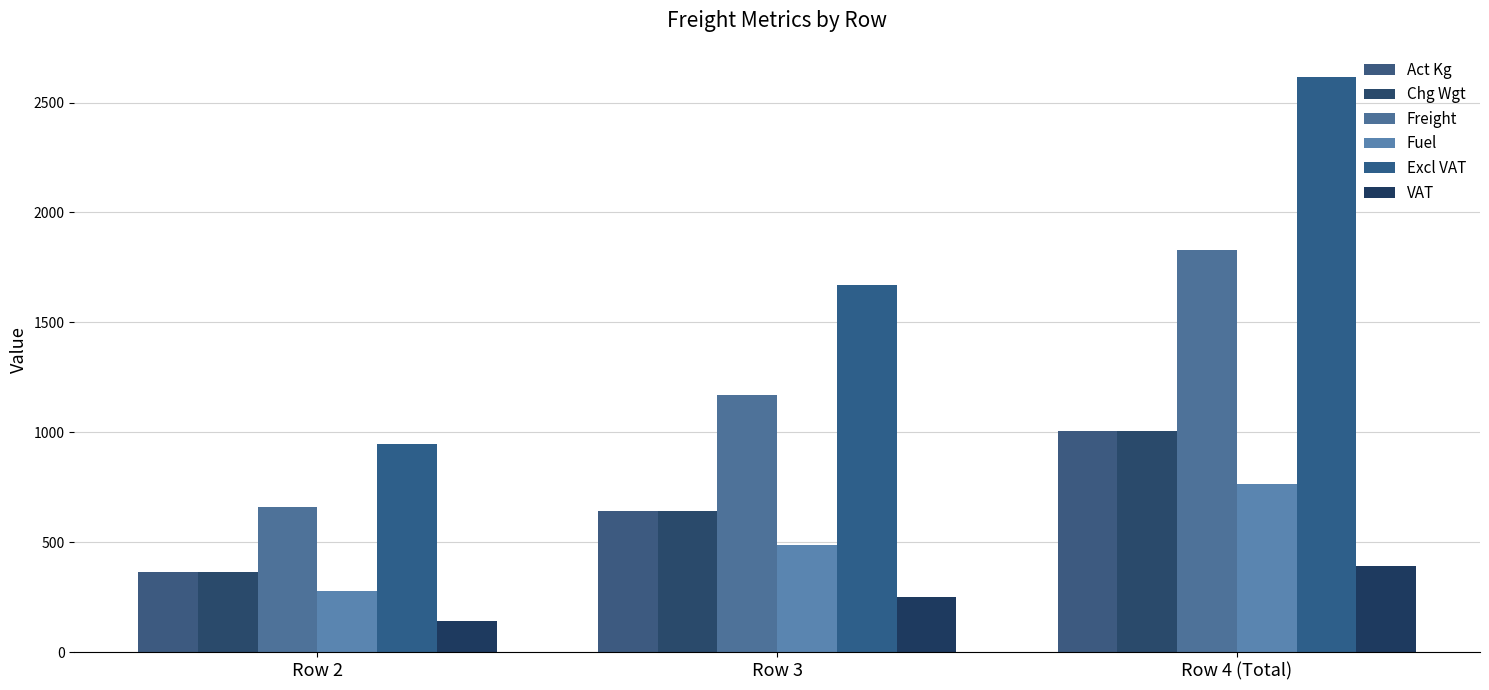

Is the value of Act Kg at Row 3 greater than the value of Freight at Row 3?

No